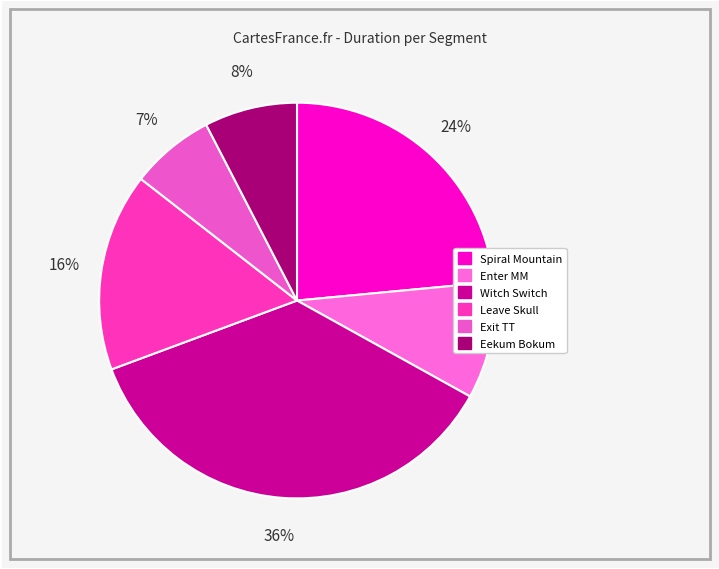

What is the change in value from Spiral Mountain to Eekum Bokum?

-107244